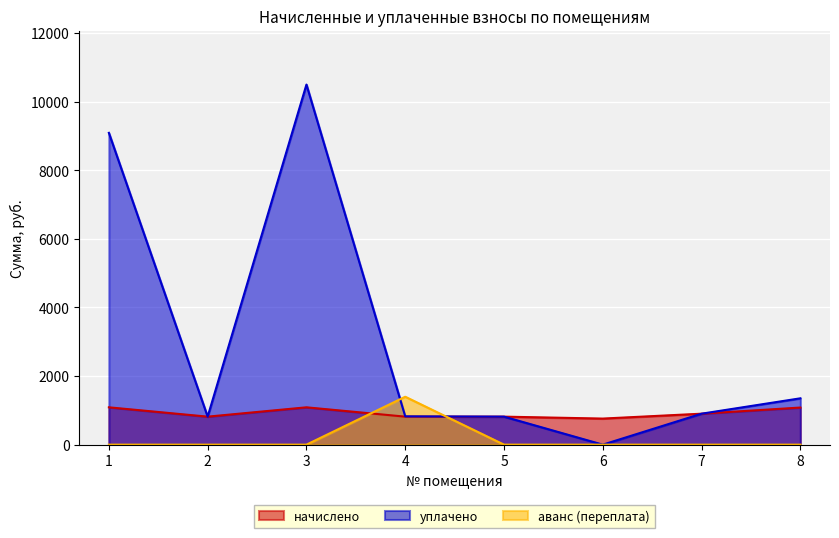

The value of начислено at 3 is 315.0. True or false?

False